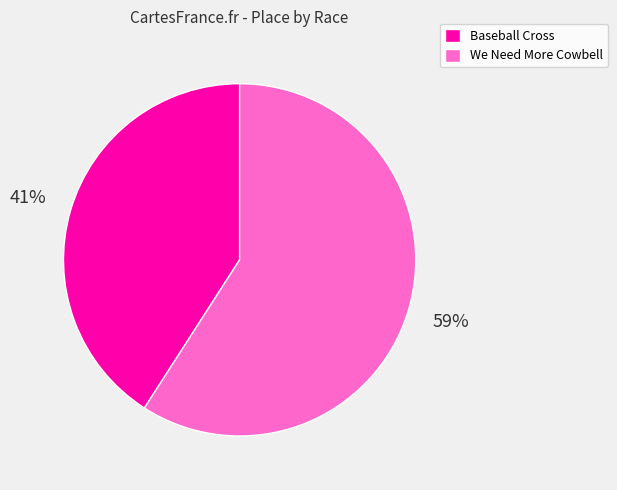

True or false: We Need More Cowbell accounts for 53% of the total.

False